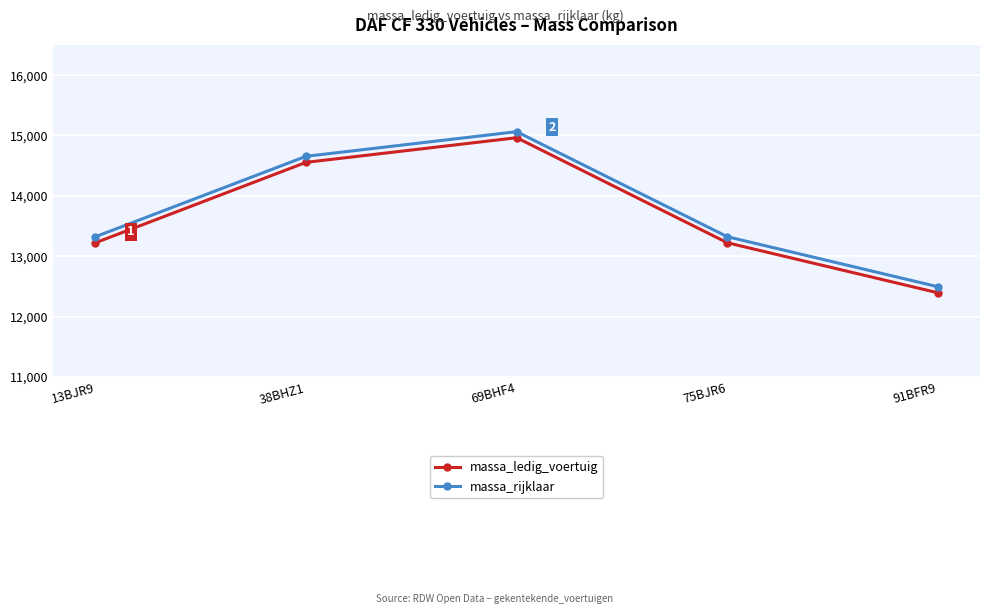

How many distinct data groups are displayed?

2